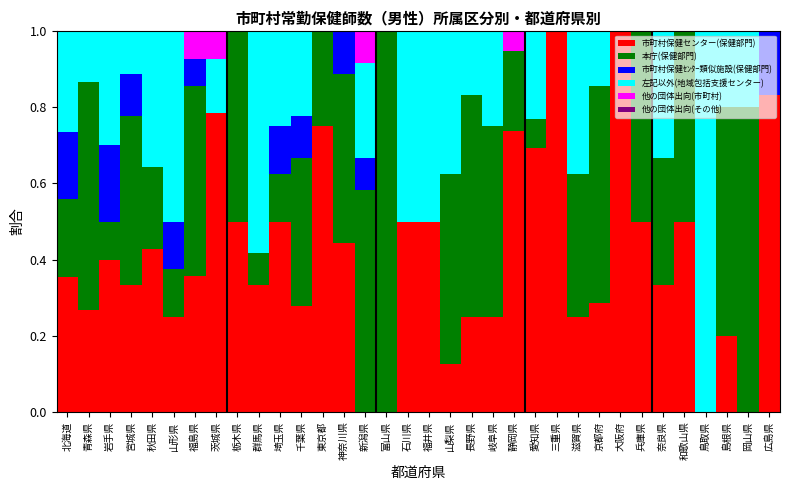

True or false: 市町村保健センター(保健部門) has a value of 0.4 at 東京都.

False